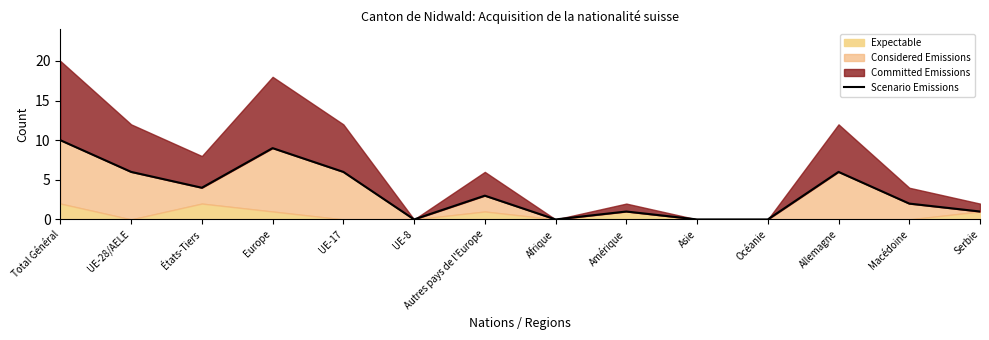

Rank the categories by value from highest to lowest.

Total Général, Europe, UE-28/AELE, UE-17, Allemagne, États-Tiers, Autres pays de l'Europe, Macédoine, Amérique, Serbie, UE-8, Afrique, Asie, Océanie